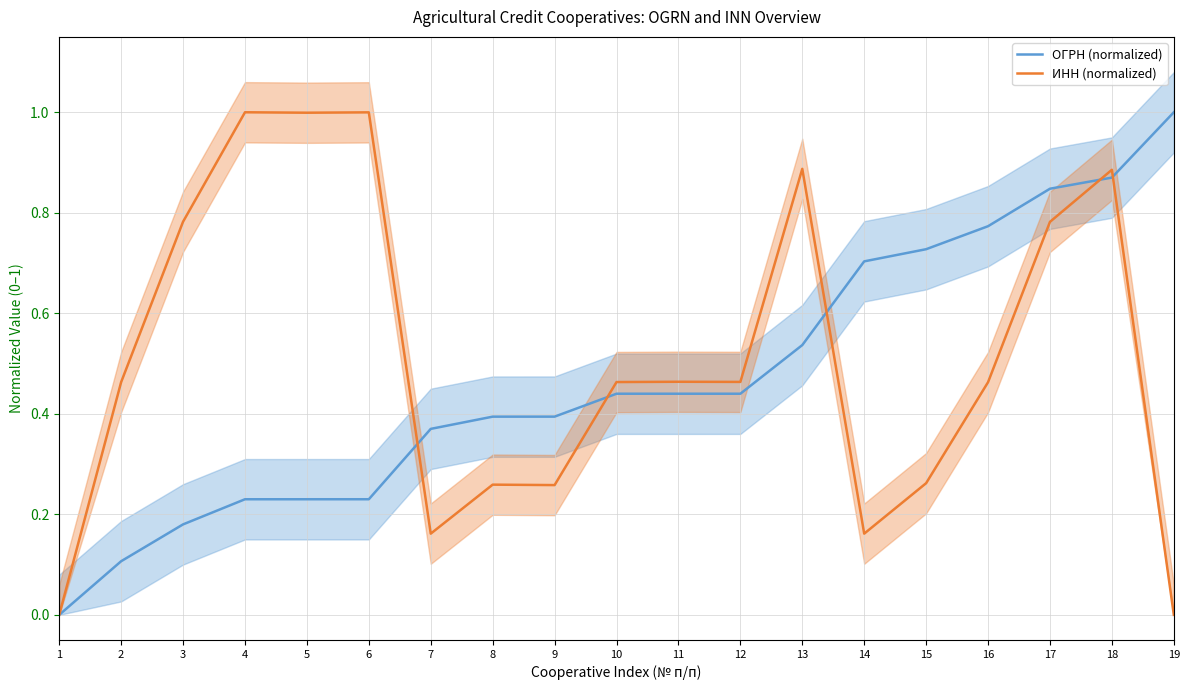

True or false: ОГРН (normalized) has more than 1 points higher than both neighbors.

False